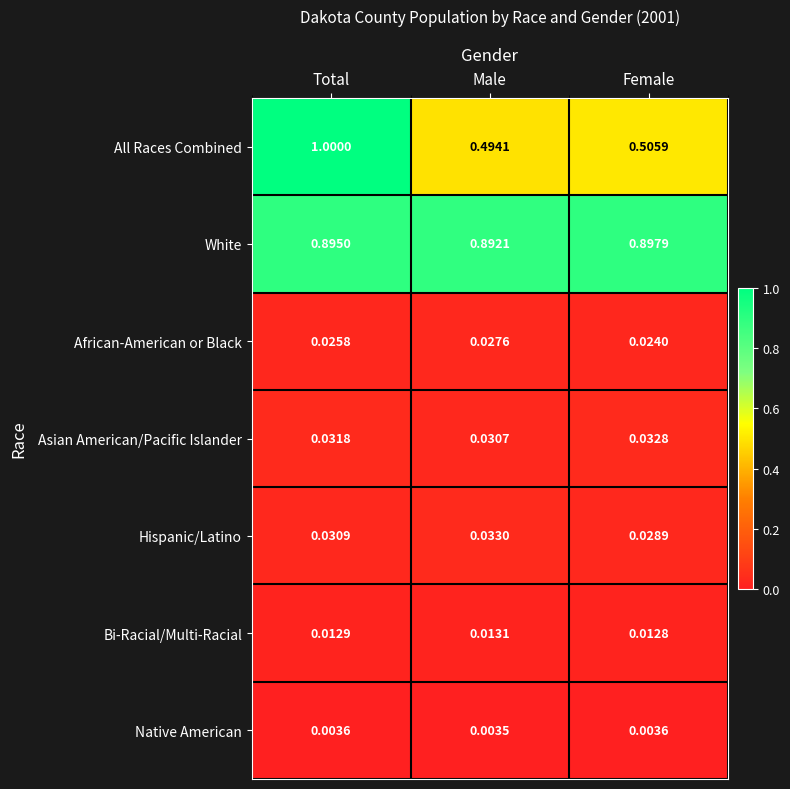

Where is Hispanic/Latino nearest to the value 0?

Female